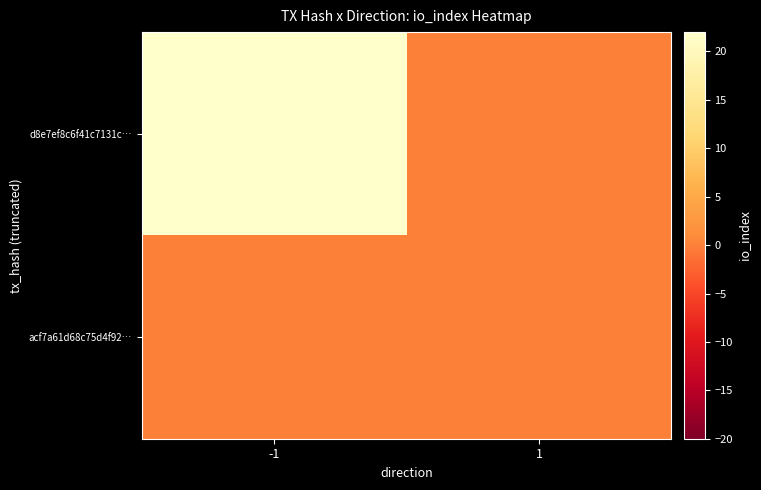

Which has a higher value, direction_1 or direction_-1?

direction_-1